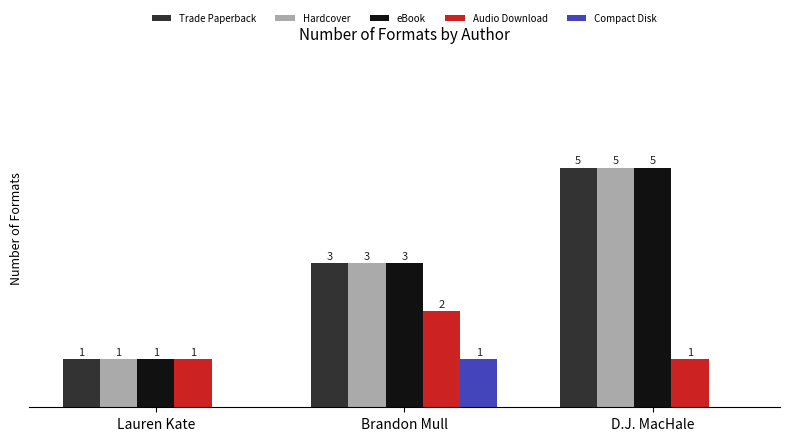

Is the value of Hardcover at Lauren Kate greater than the value of Audio Download at Brandon Mull?

No